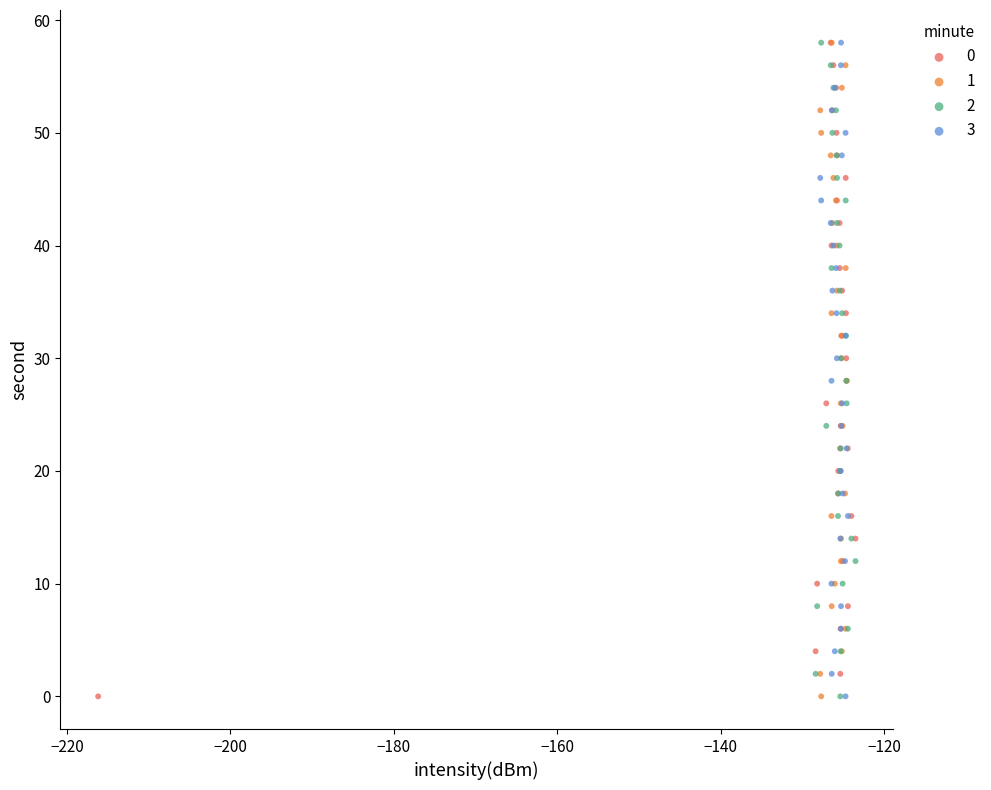

What are all the series names shown in the legend?

0, 1, 2, 3